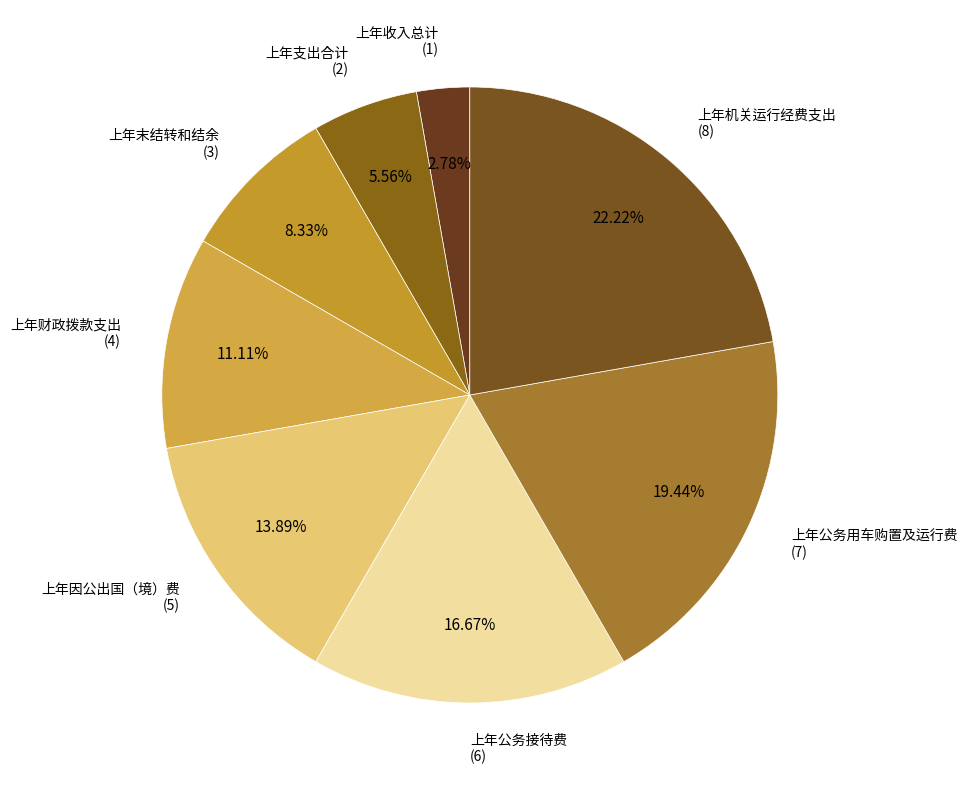

Does any single category account for the majority?

No